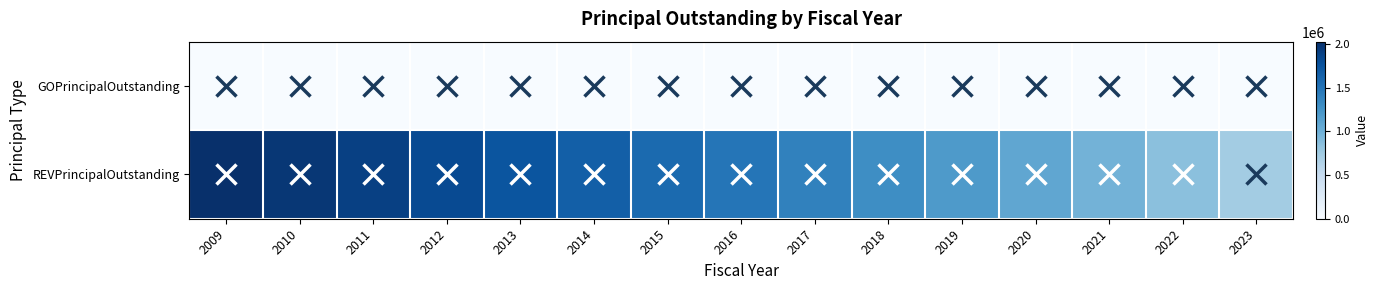

Reading left to right, list all the values displayed in this chart.

GOPrincipalOutstanding: 2009=0.0	2010=0.0	2011=0.0	2012=0.0	2013=0.0	2014=0.0	2015=0.0	2016=0.0	2017=0.0	2018=0.0	2019=0.0	2020=0.0	2021=0.0	2022=0.0	2023=0.0
REVPrincipalOutstanding: 2009=2024000.0	2010=1961715.4	2011=1890690.9	2012=1816307.3	2013=1738405.6	2014=1656819.6	2015=1571375.0	2016=1481889.2	2017=1388171.2	2018=1290020.7	2019=1187228.2	2020=1079574.1	2021=966828.5	2022=848750.5	2023=725088.0